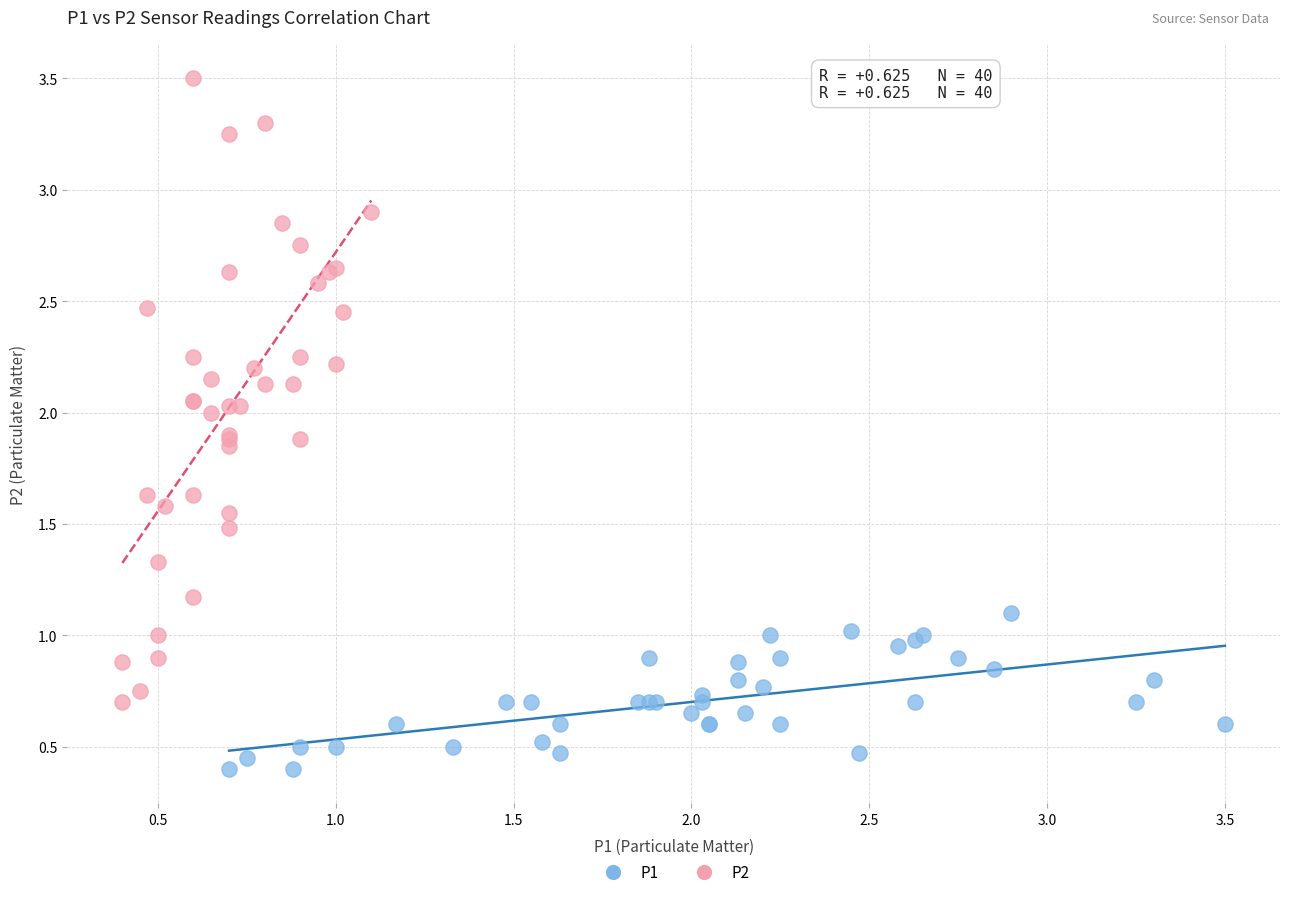

Which series has the largest Y range (max minus min)?

P2